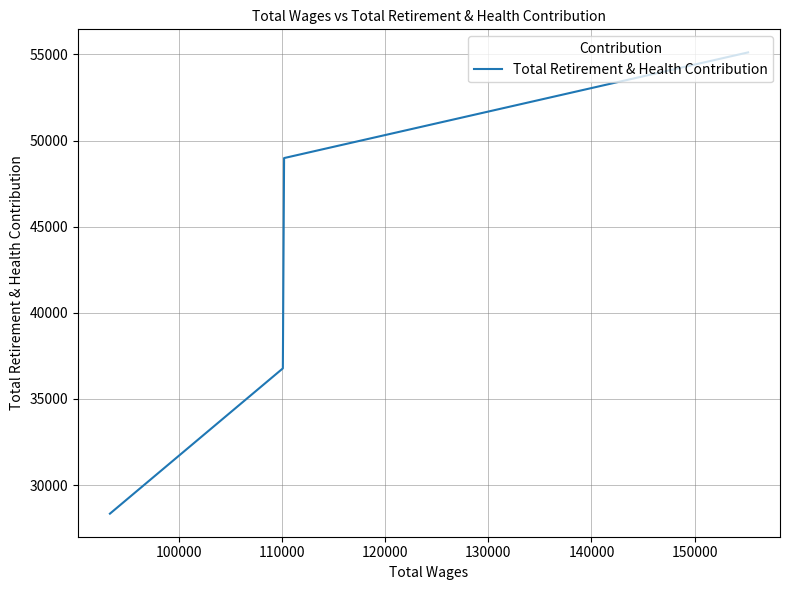

What is the sum of all values?

169209